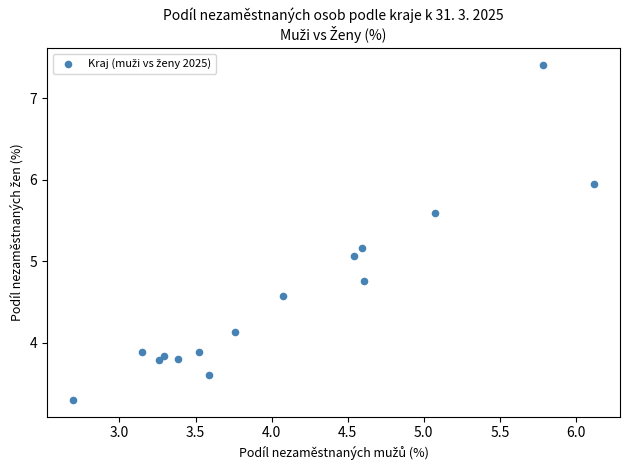

What Y value in the scatter plot is closest to 5?

5.1